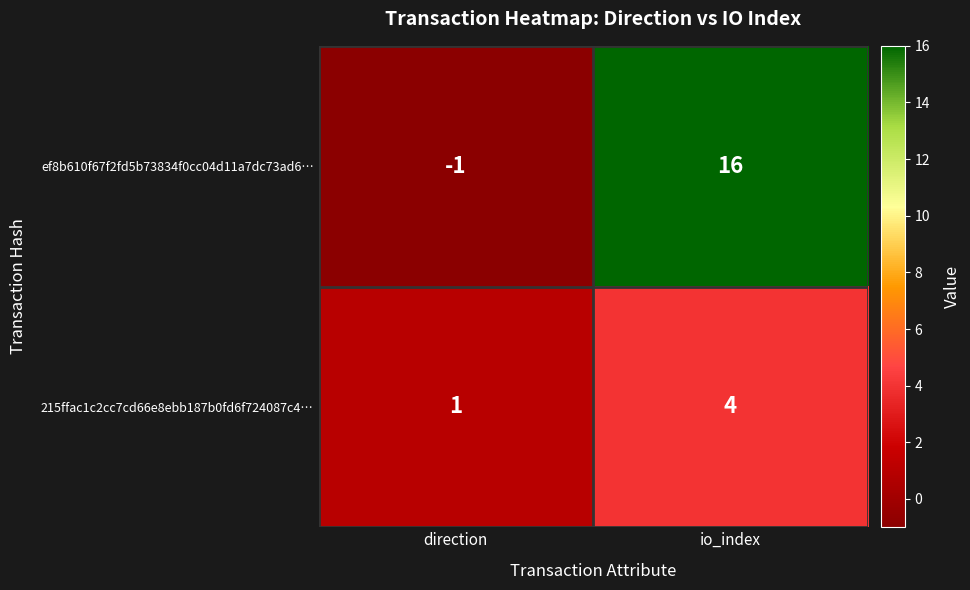

What is the total value across all series at io_index?

20